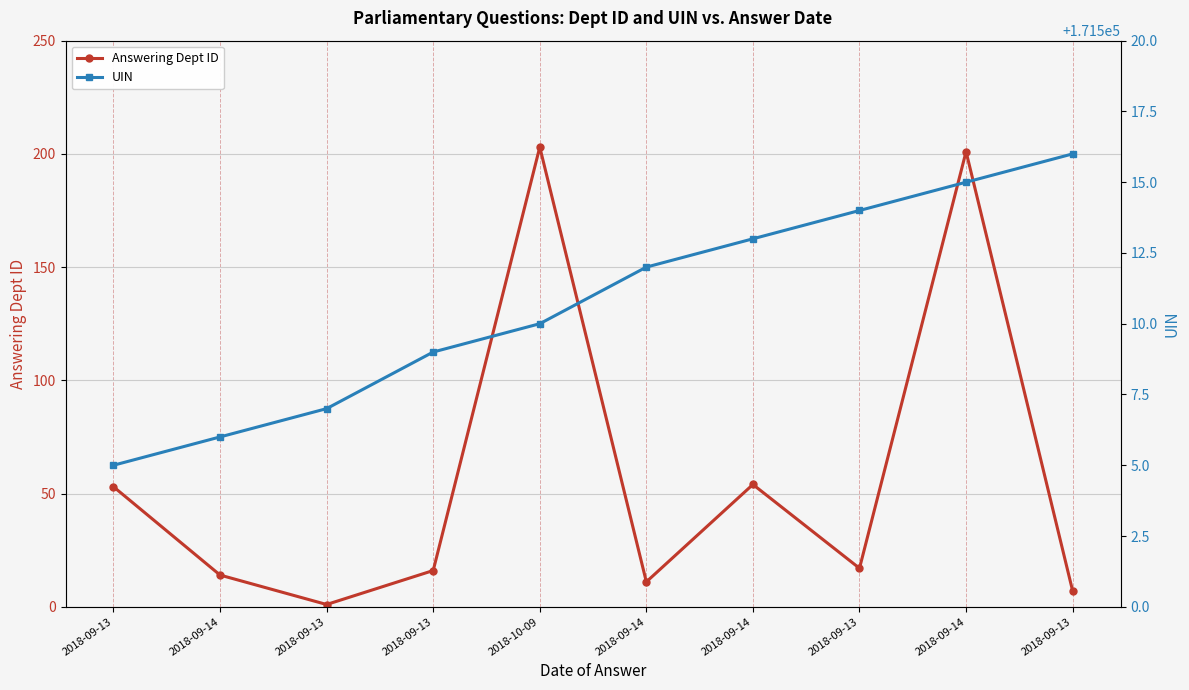

At which category does Answering Dept ID reach its first local peak?

2018-10-09